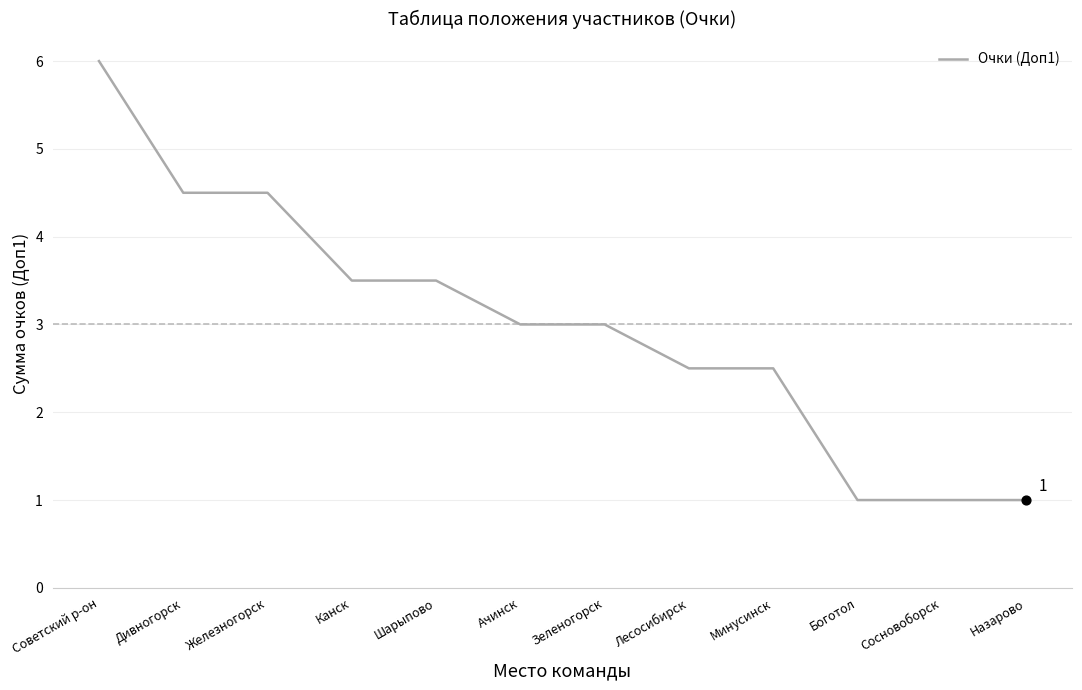

What is the change in value from Канск to Зеленогорск?

-0.5